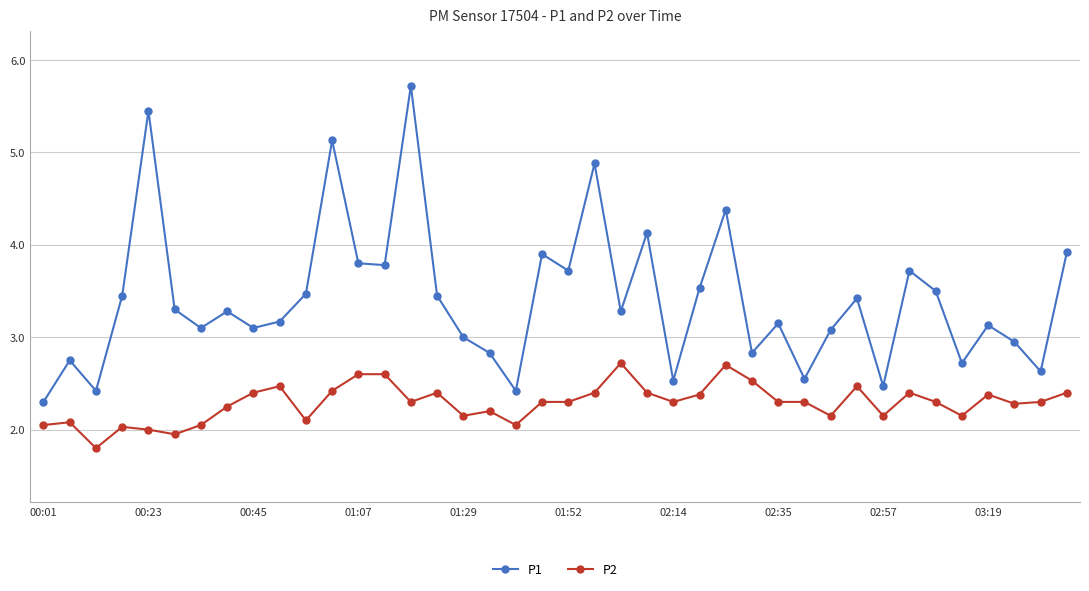

List the series in order of their peak value, lowest first.

P2, P1